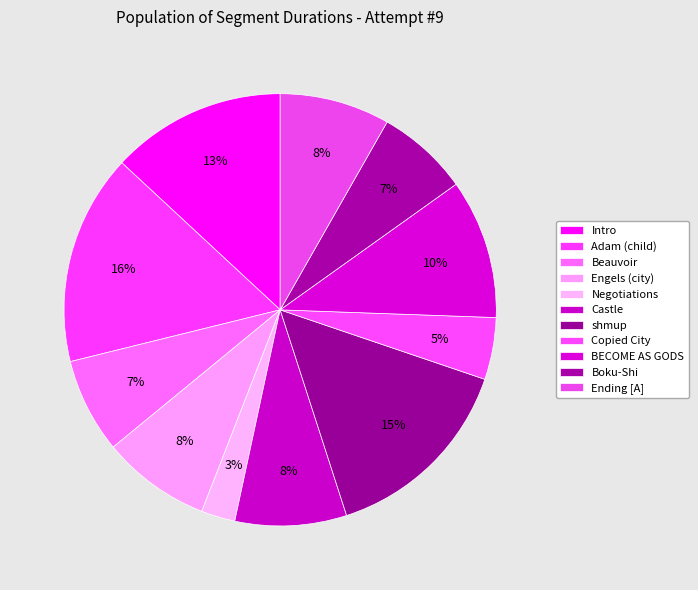

True or false: Castle accounts for 8% of the total.

True